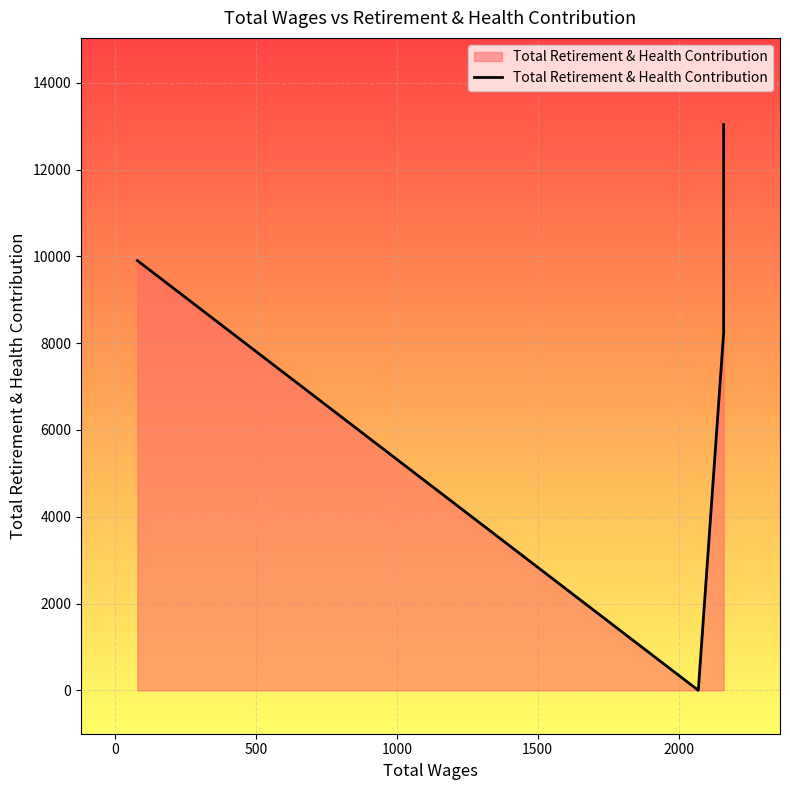

Between 500 and 0, which is larger?

500